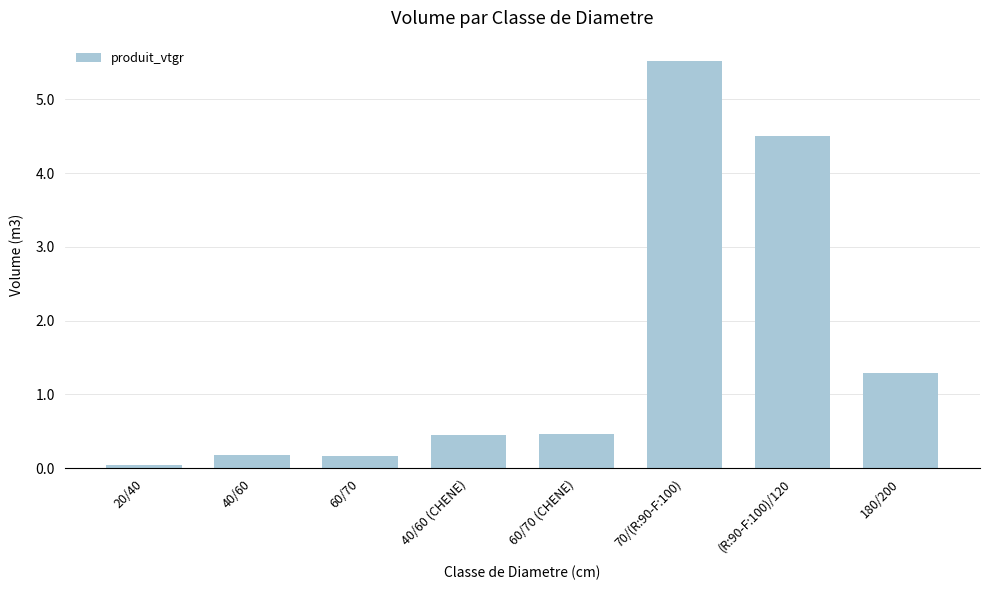

How many data points does each series have?

8